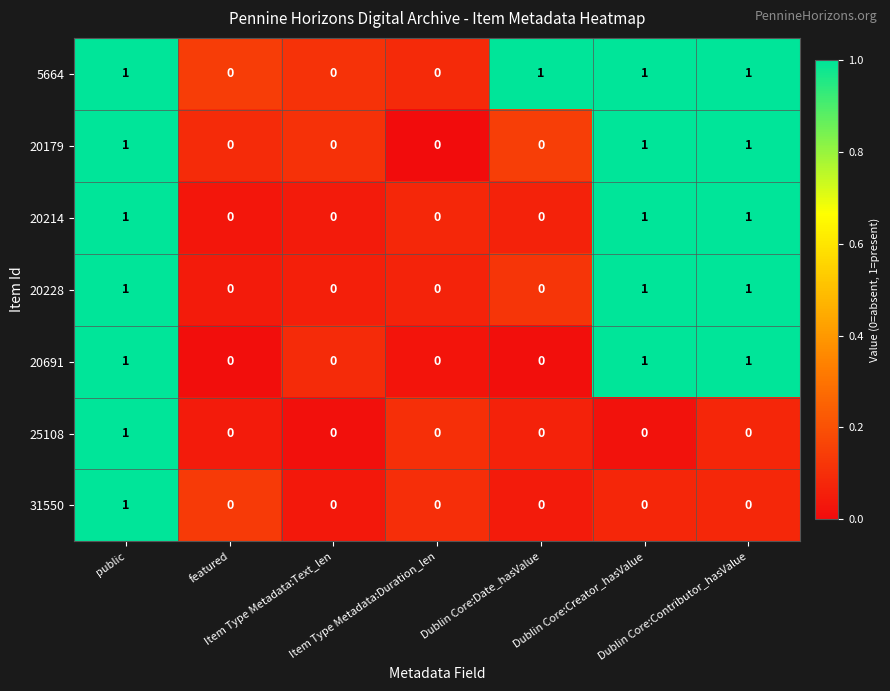

What is the sum of all 20179 values?

3